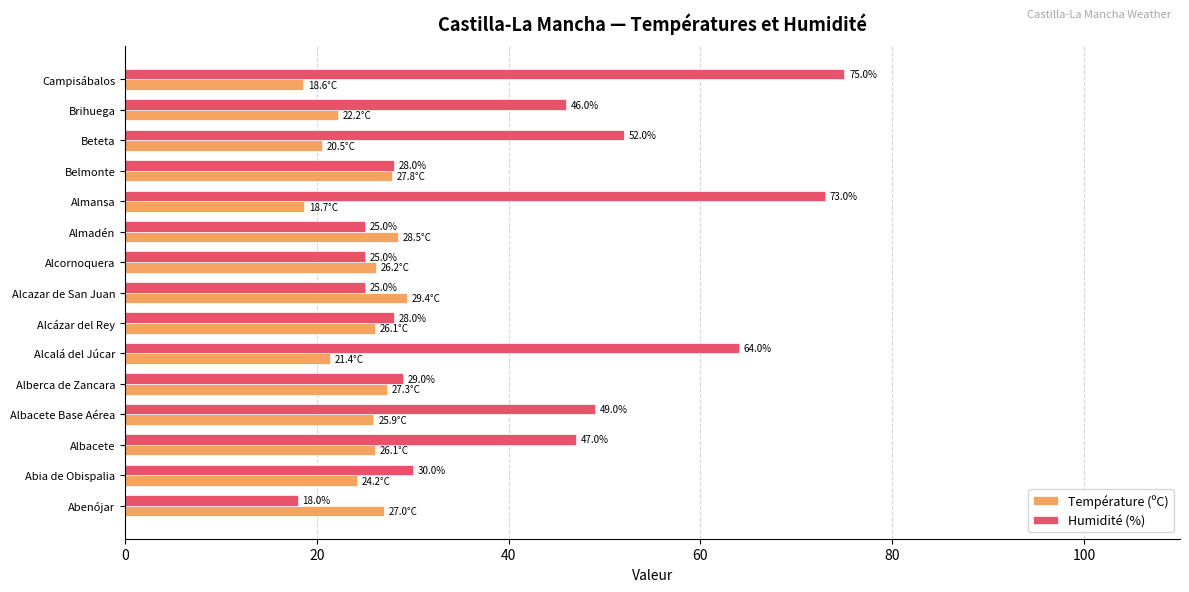

What is the greatest value displayed?

75.0